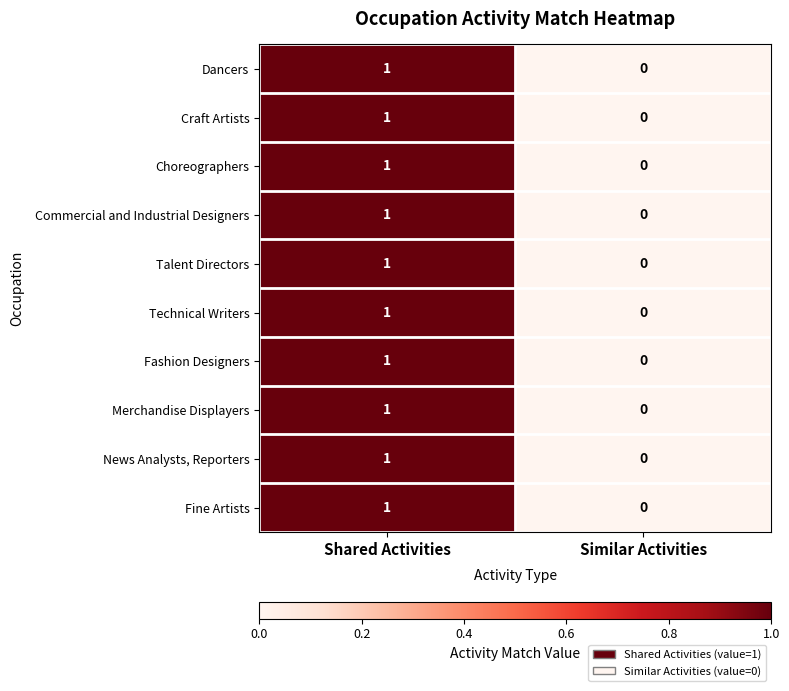

True or false: News Analysts, Reporters has a value of 1 at Shared Activities.

True